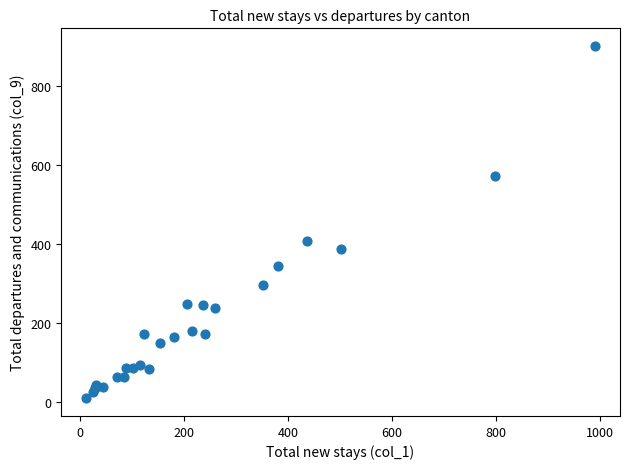

What Y value in the scatter plot is closest to 454?

407